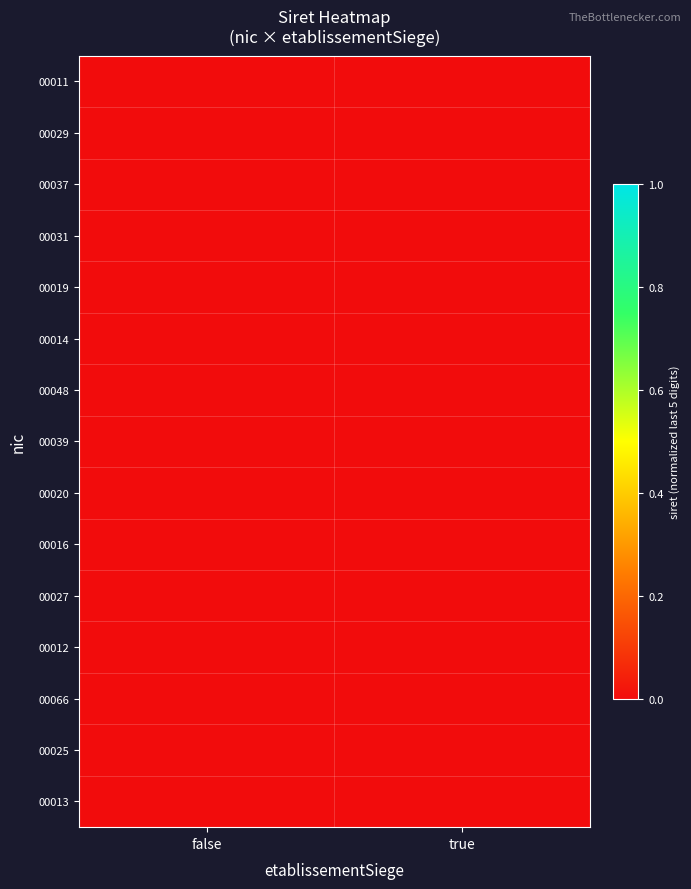

At which category is the sum across all series the highest?

false